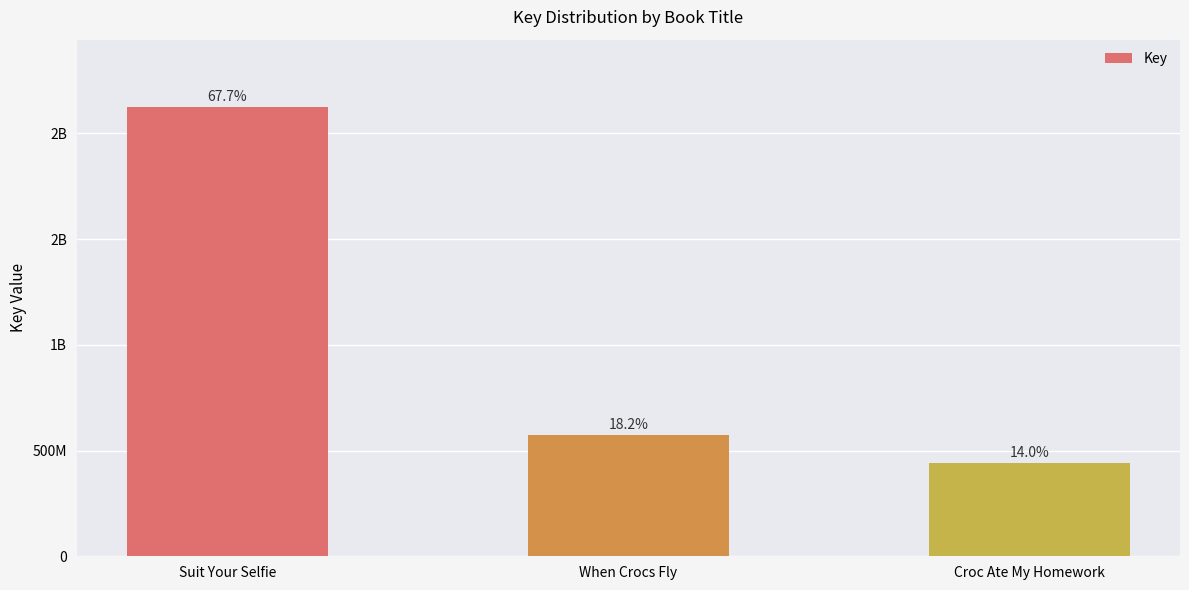

Does the chart contain any negative values?

No